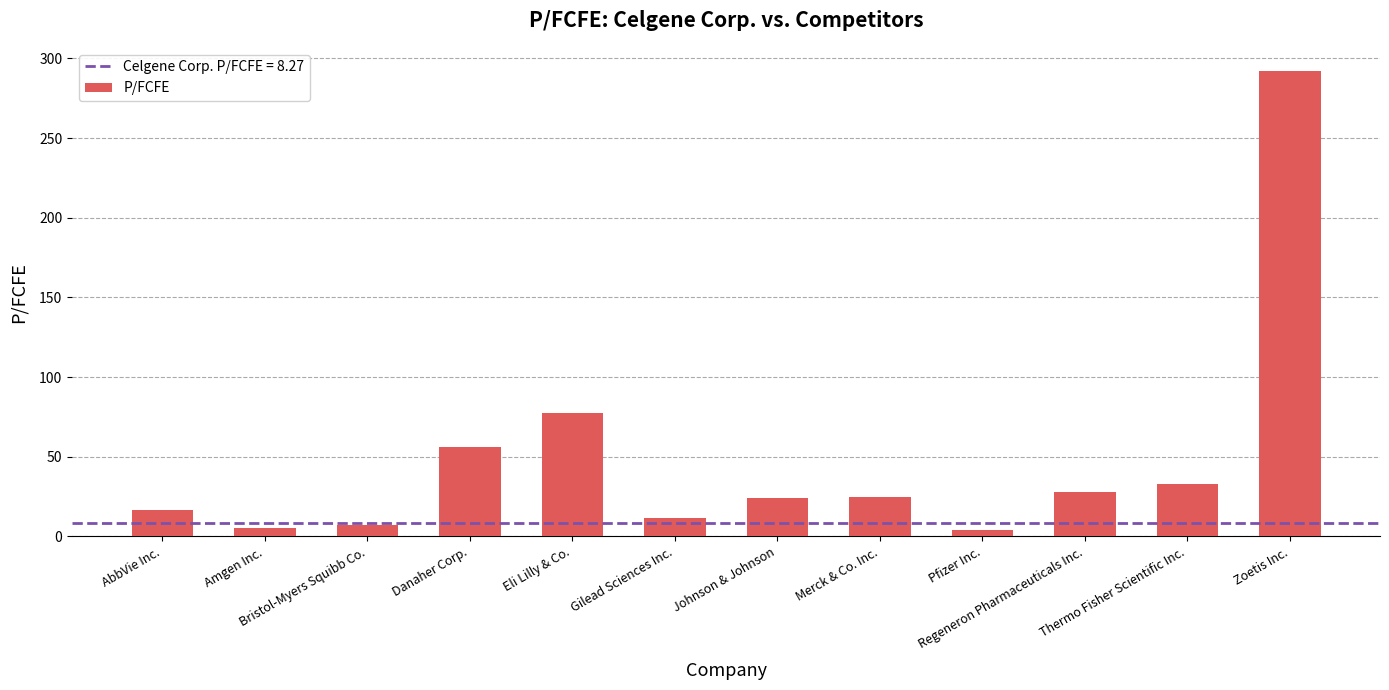

How many bars are there in total?

12